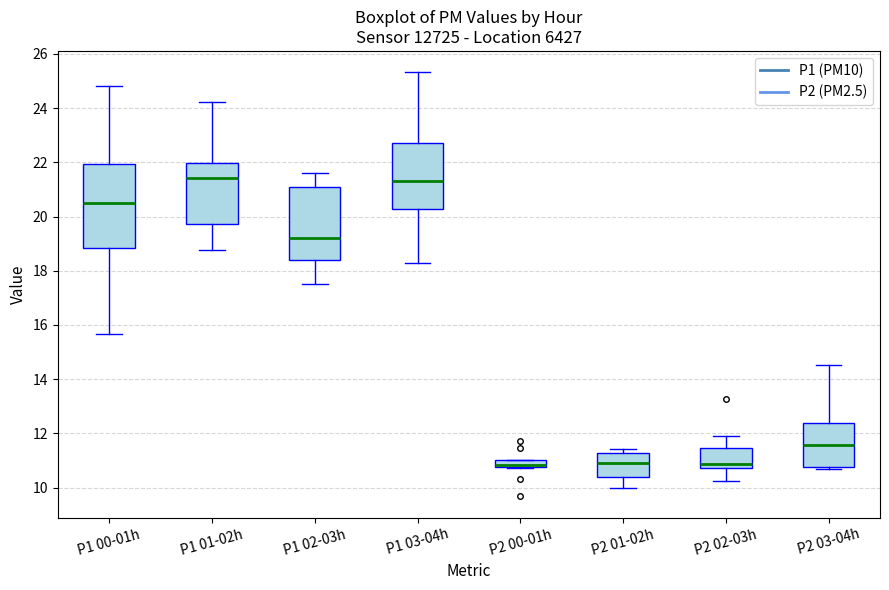

Which box is the tallest, from its lower edge to its upper edge?

P1 00-01h